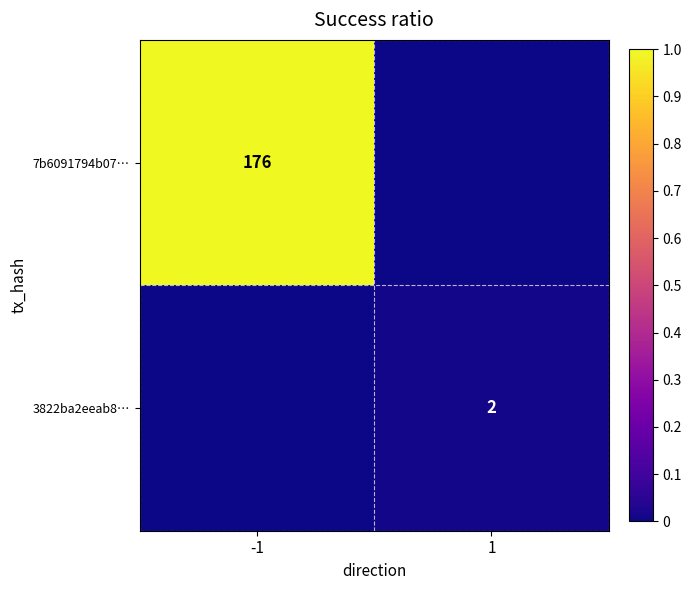

At how many categories does at least one series exceed 0?

2